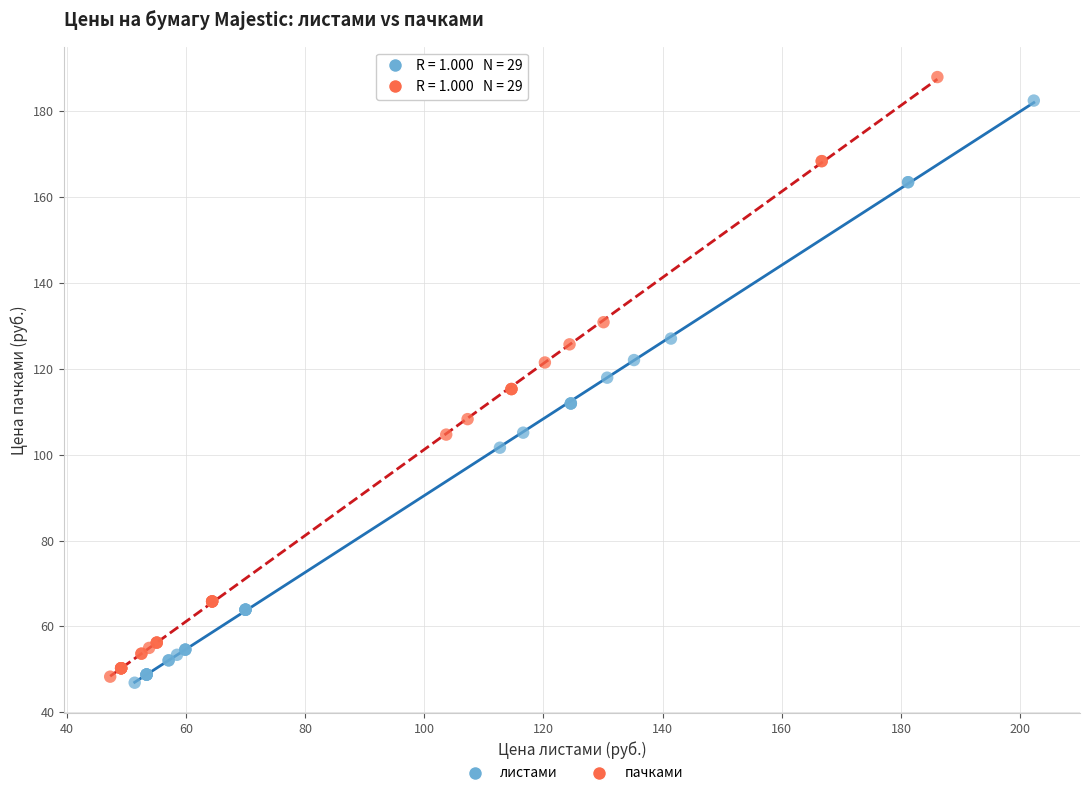

What are all the series names shown in the legend?

листами, пачками